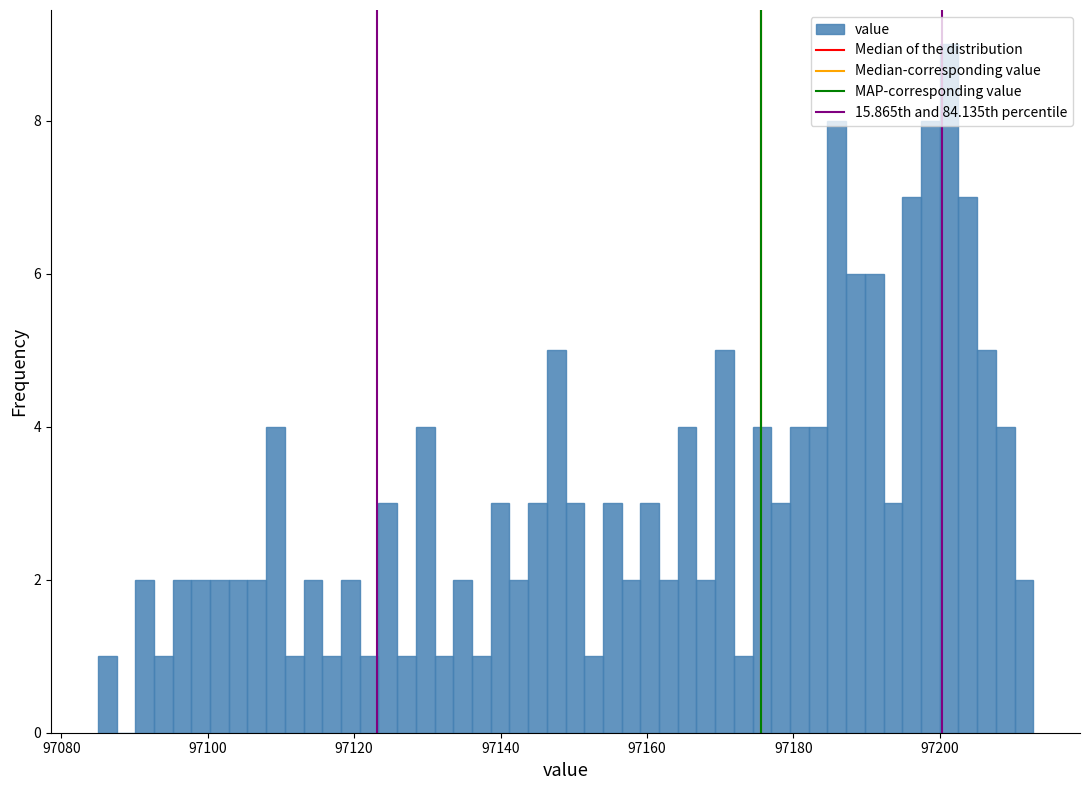

Read against the x-axis, roughly where is the centre of the tallest bar?

97202